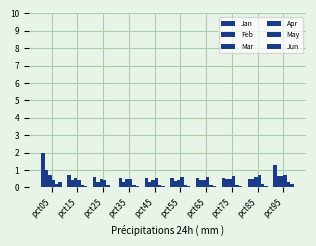

At which category is the sum across all series the highest?

pct05